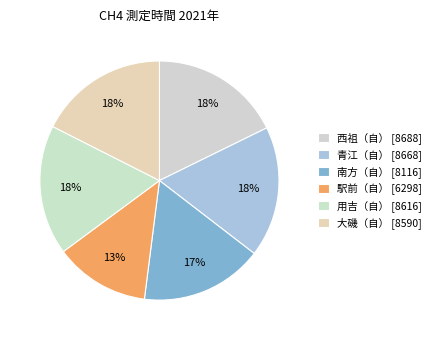

To the nearest percent, what portion does 大磯（自） represent?

18%